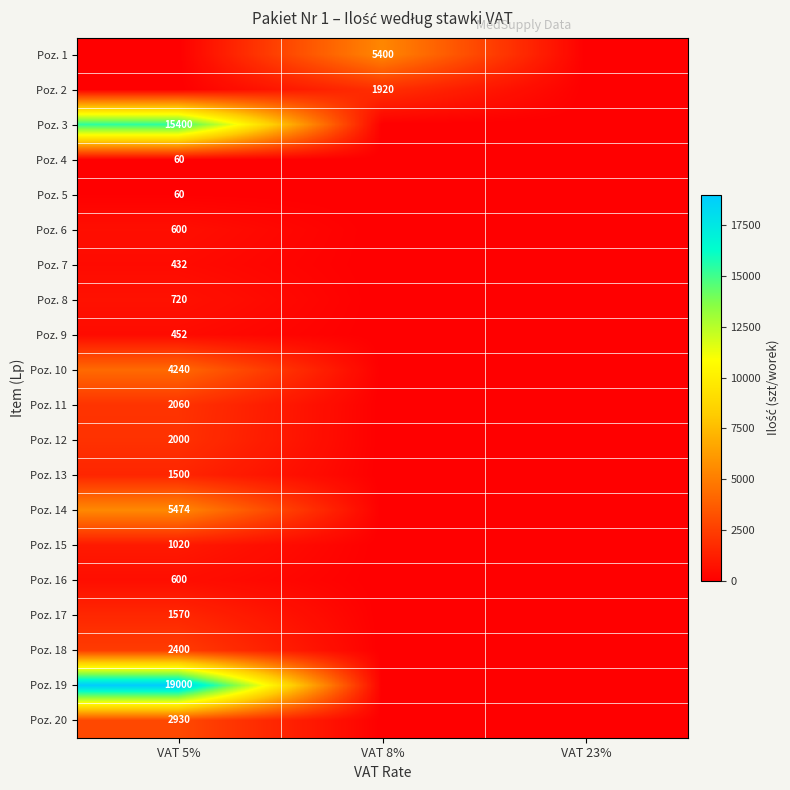

What is the maximum value shown in the chart?

19000